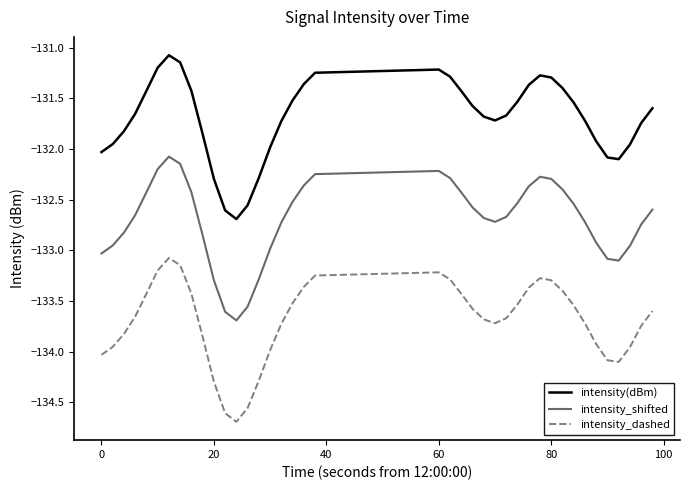

What is the lowest value of the intensity_dashed series?

-134.7